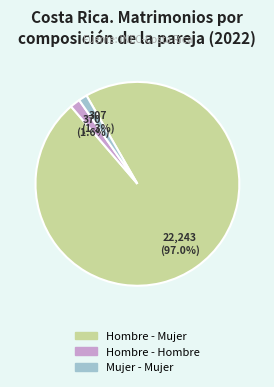

To the nearest percent, what portion does Hombre - Mujer represent?

97%